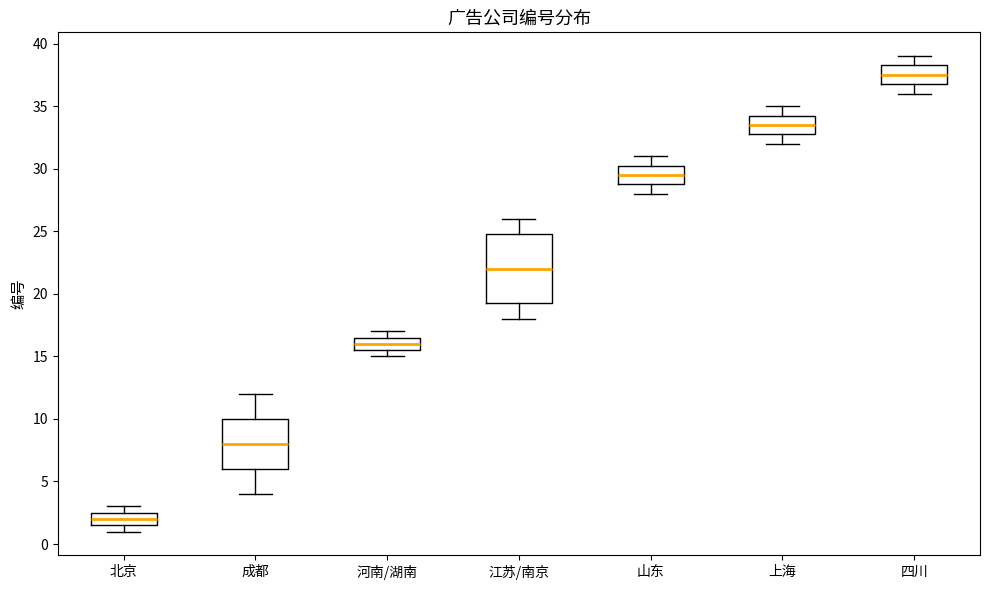

Which box has the lowest median line?

北京